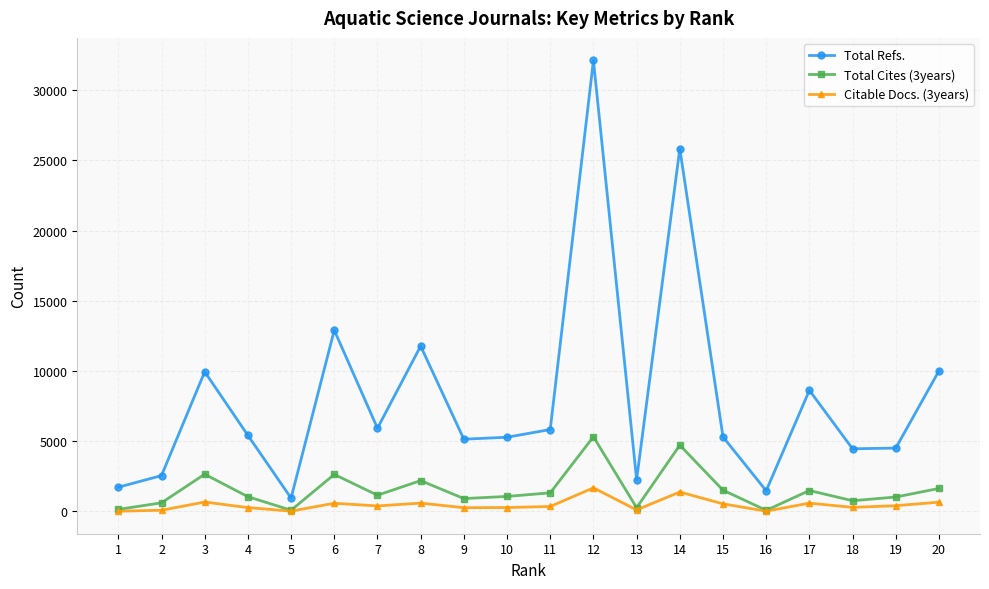

Is it true that Total Cites (3years) equals 2634 at 6?

True